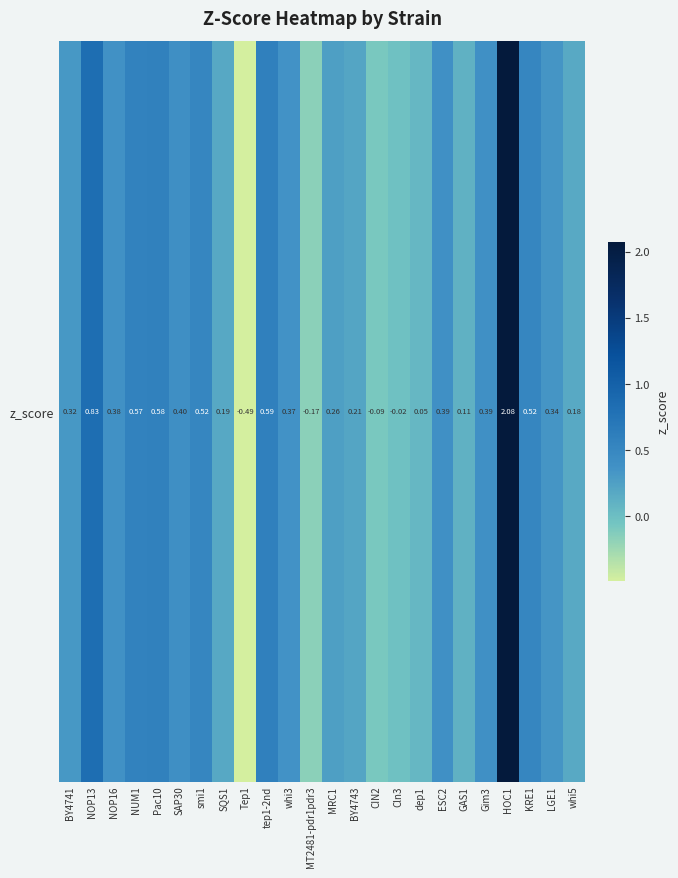

What is the change in value from Cln3 to whi5?

+0.2